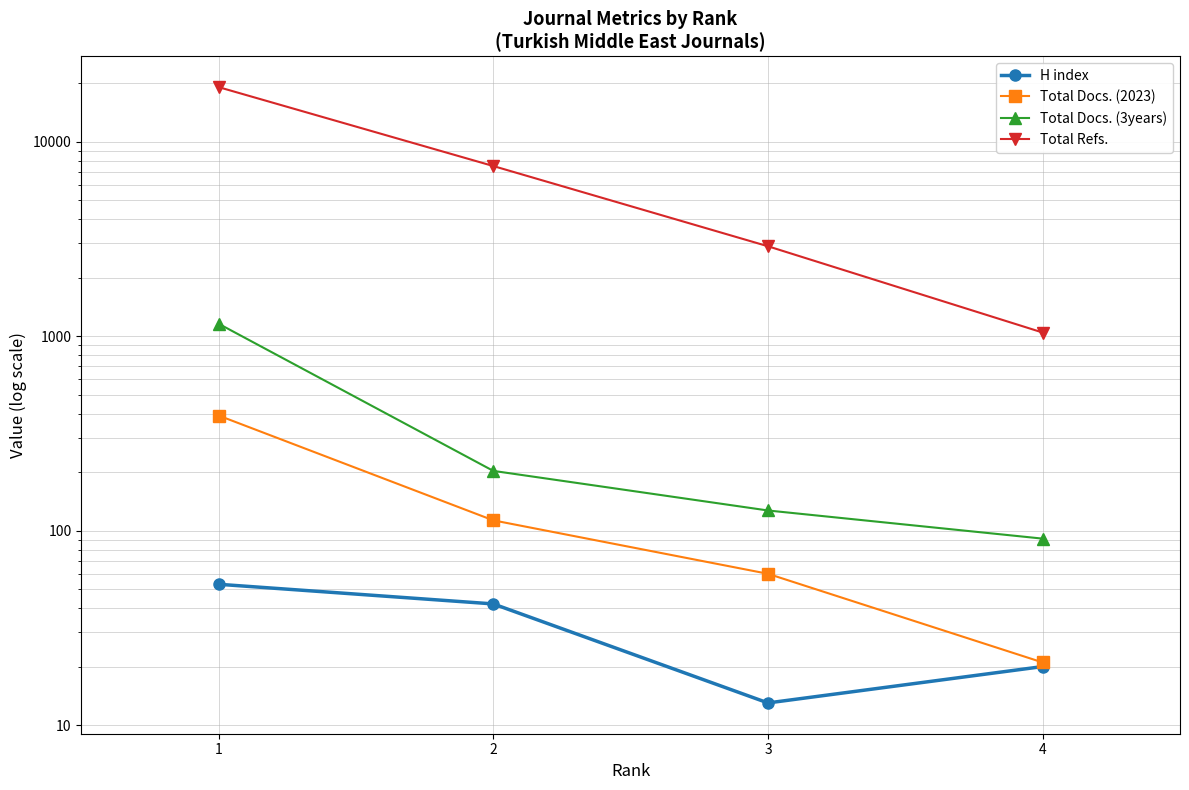

What is the difference between the second highest and minimum values in the Total Refs. series?

6463